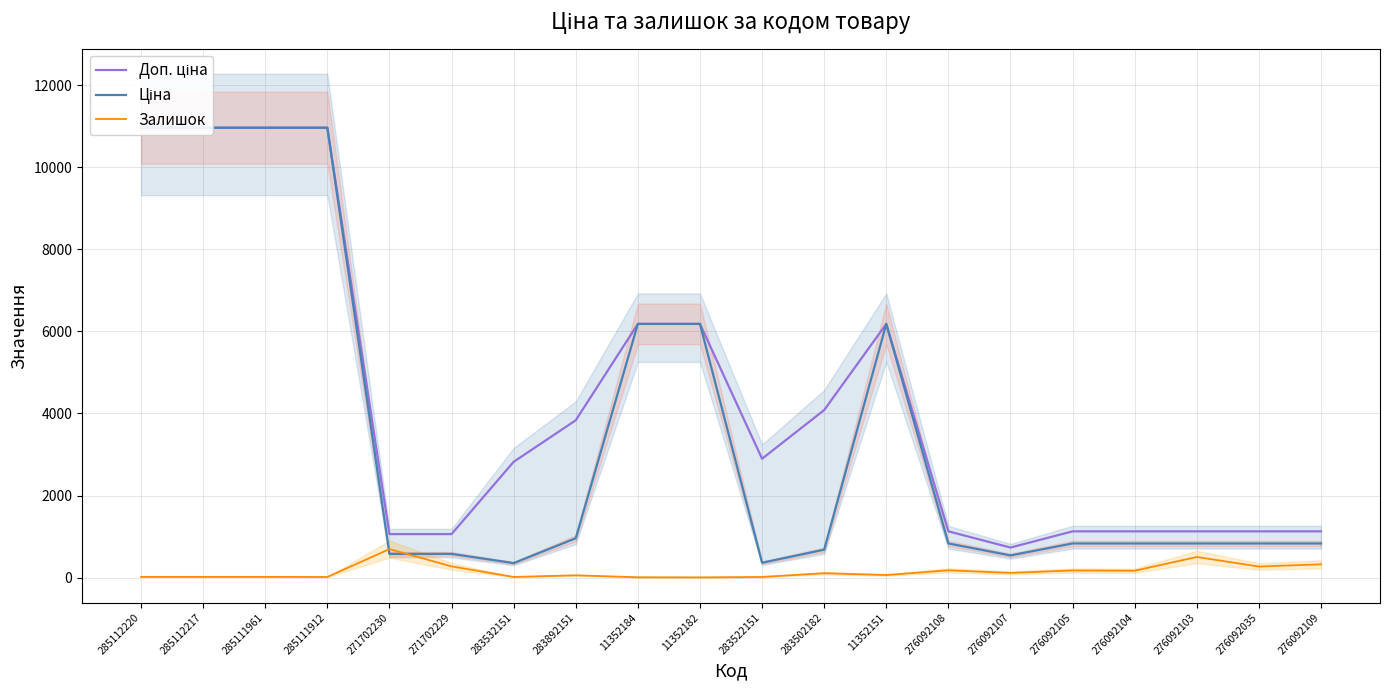

Does the chart display data point markers on the line(s)?

No